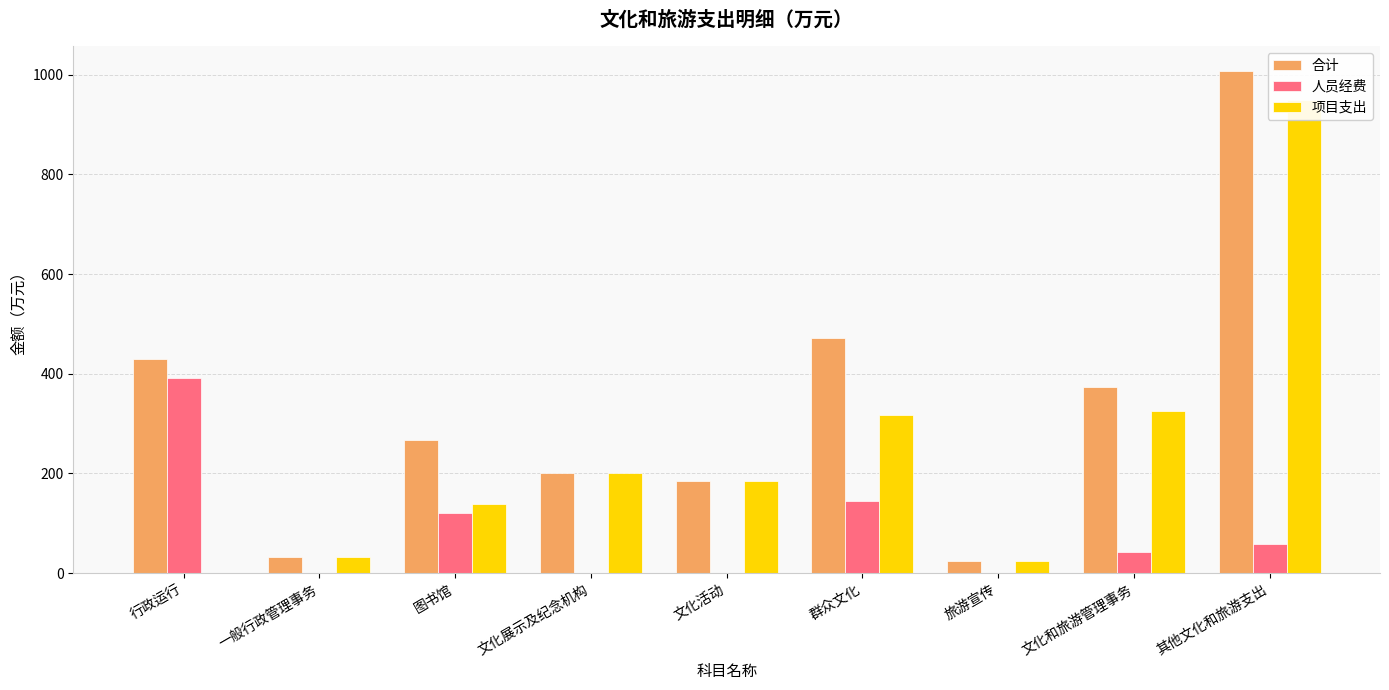

List the labels in order of 项目支出 value, largest first.

其他文化和旅游支出, 文化和旅游管理事务, 群众文化, 文化展示及纪念机构, 文化活动, 图书馆, 一般行政管理事务, 旅游宣传, 行政运行